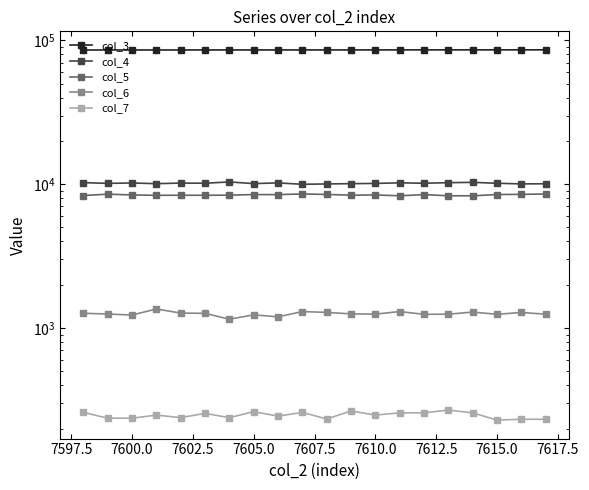

True or false: col_6 and col_4 intersect in this chart.

False